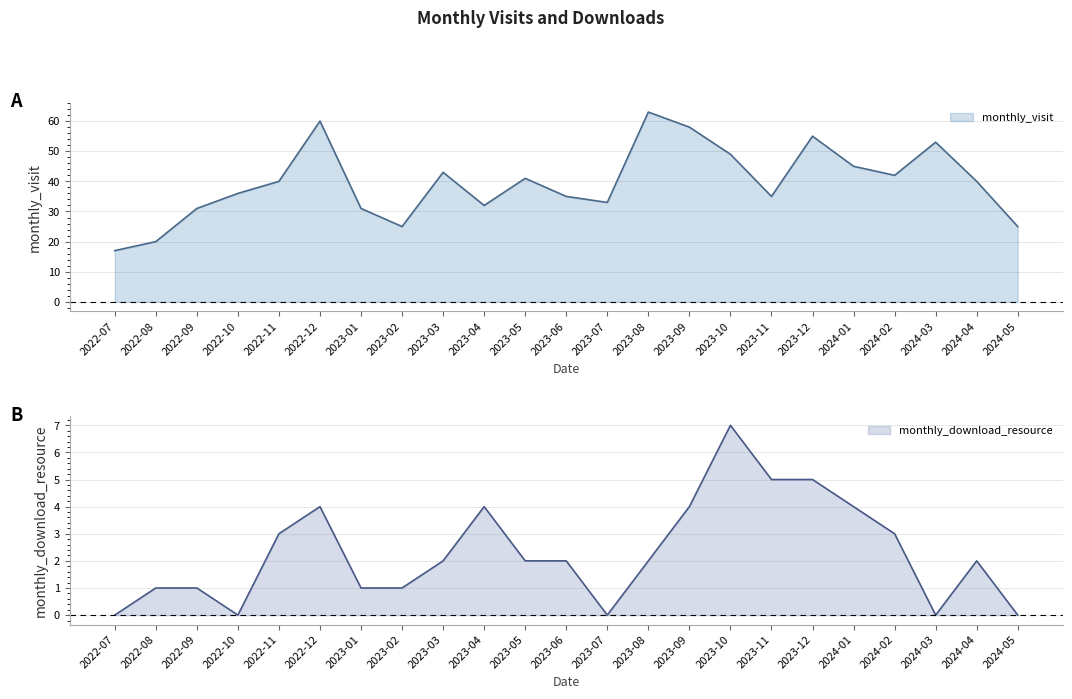

Rank the series by their maximum value, from lowest to highest.

monthly_download_resource, monthly_visit